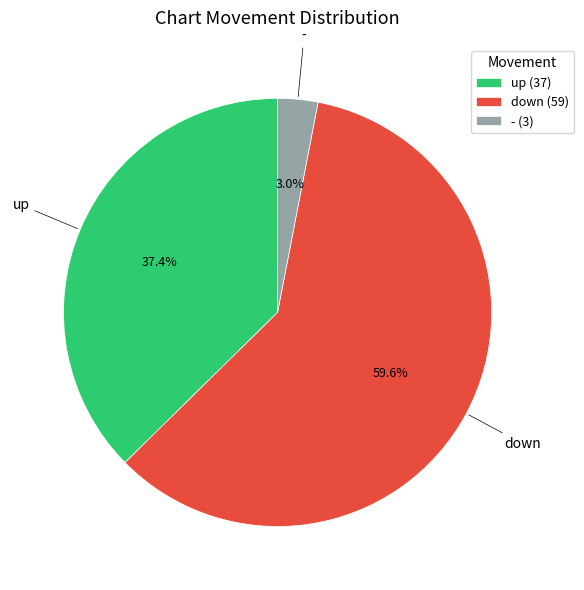

Does any single category account for the majority?

Yes